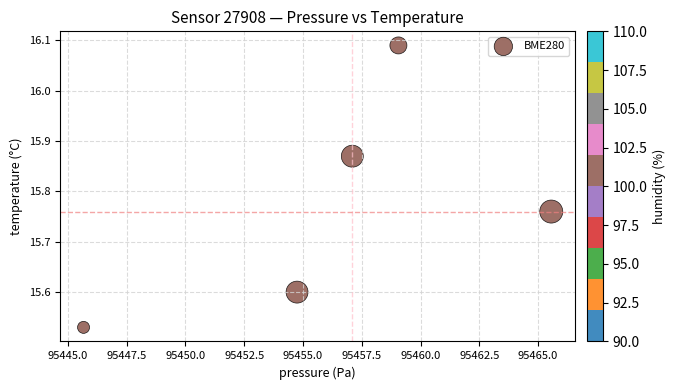

What is the average X value?

95456.4